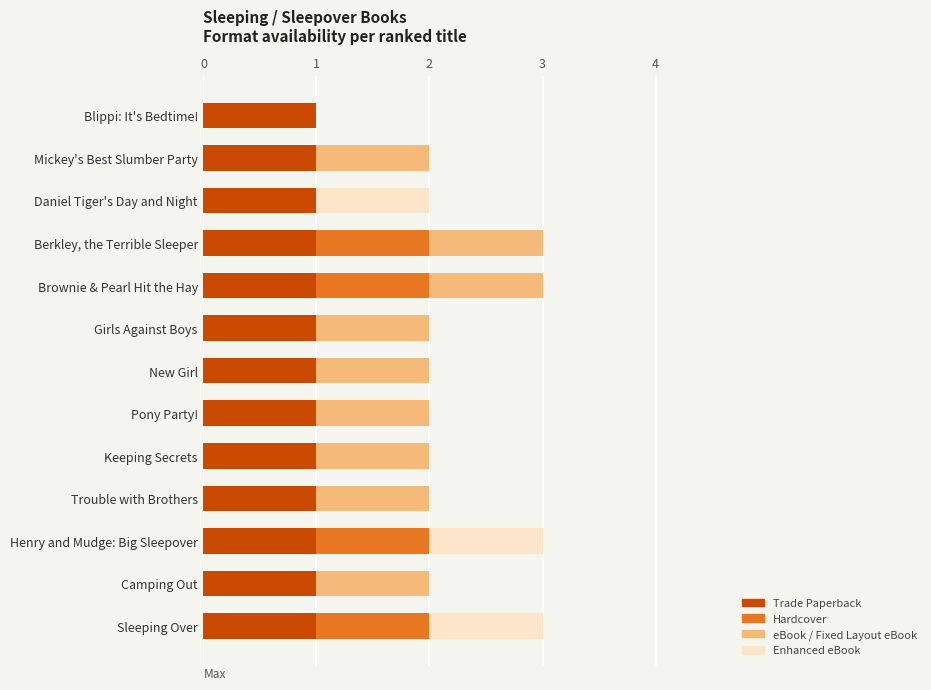

What is the total value across all series at Sleeping Over?

3